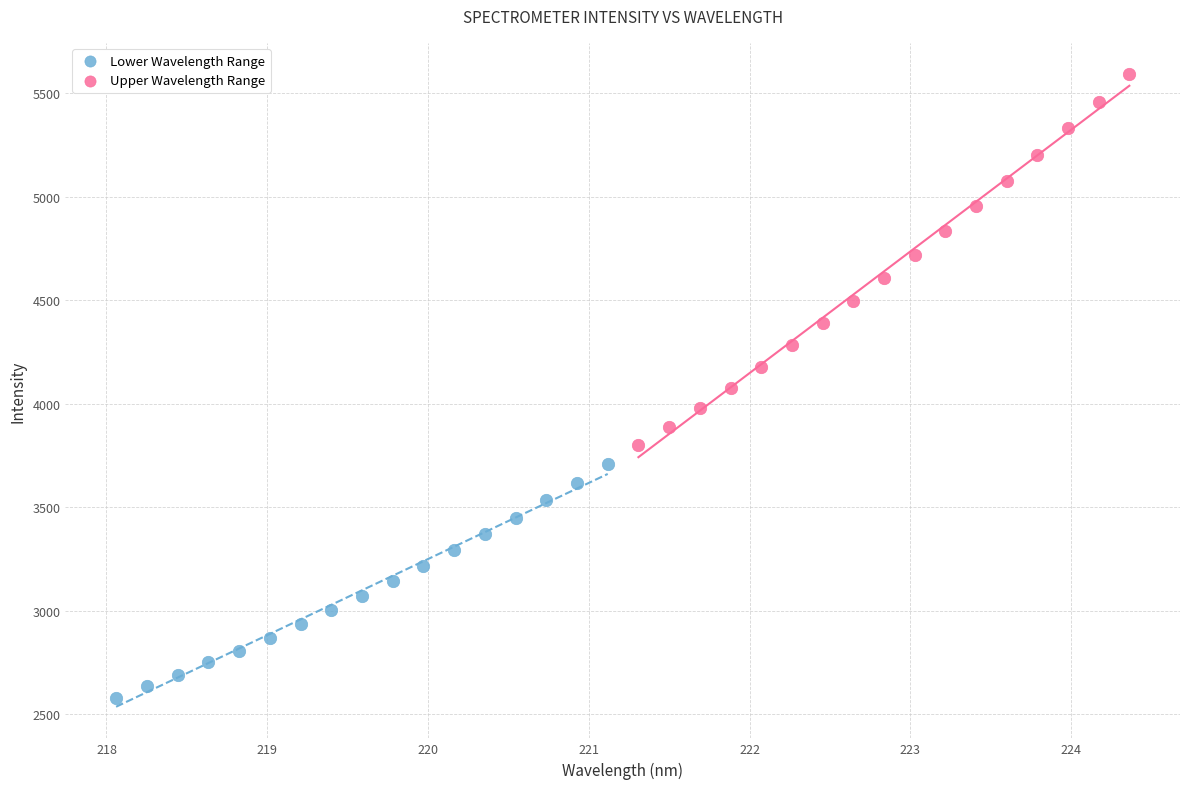

Which series reaches the maximum Y coordinate?

Upper Wavelength Range